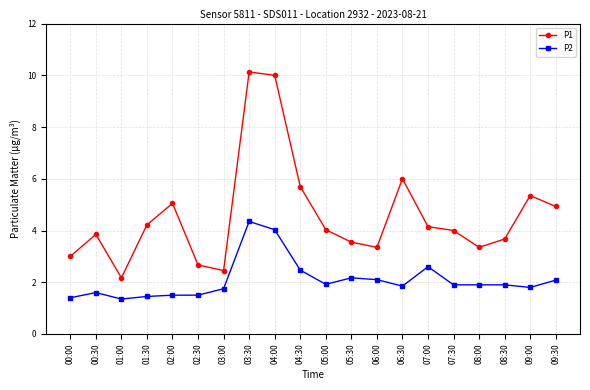

Which series has the widest spread of values?

P1